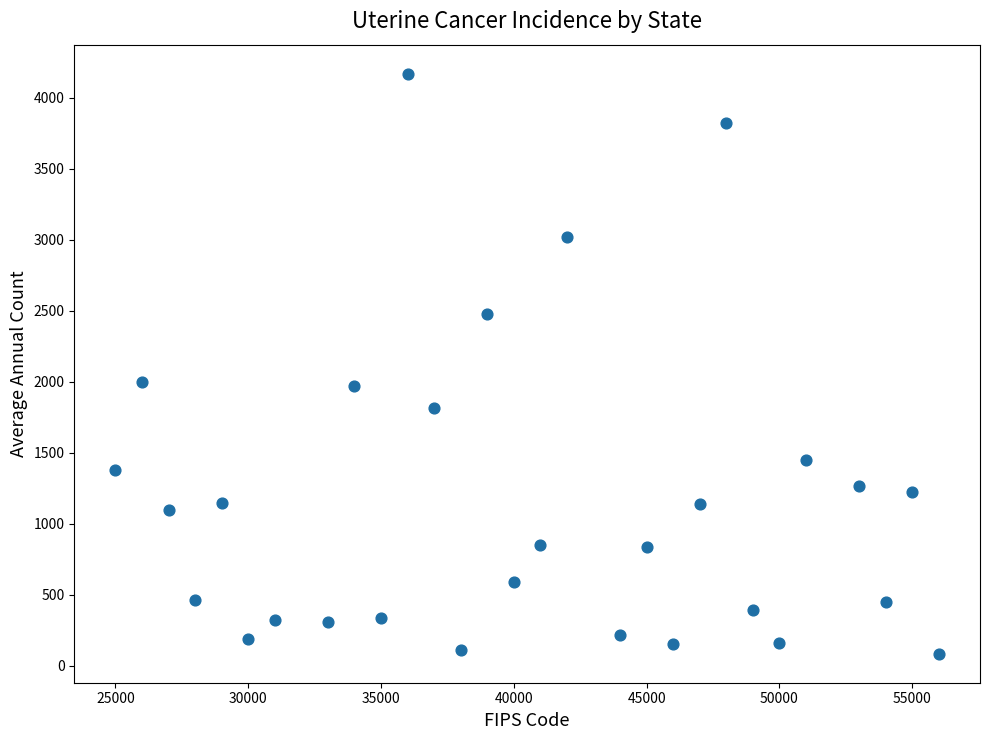

What is the range of X values (max minus min)?

31000